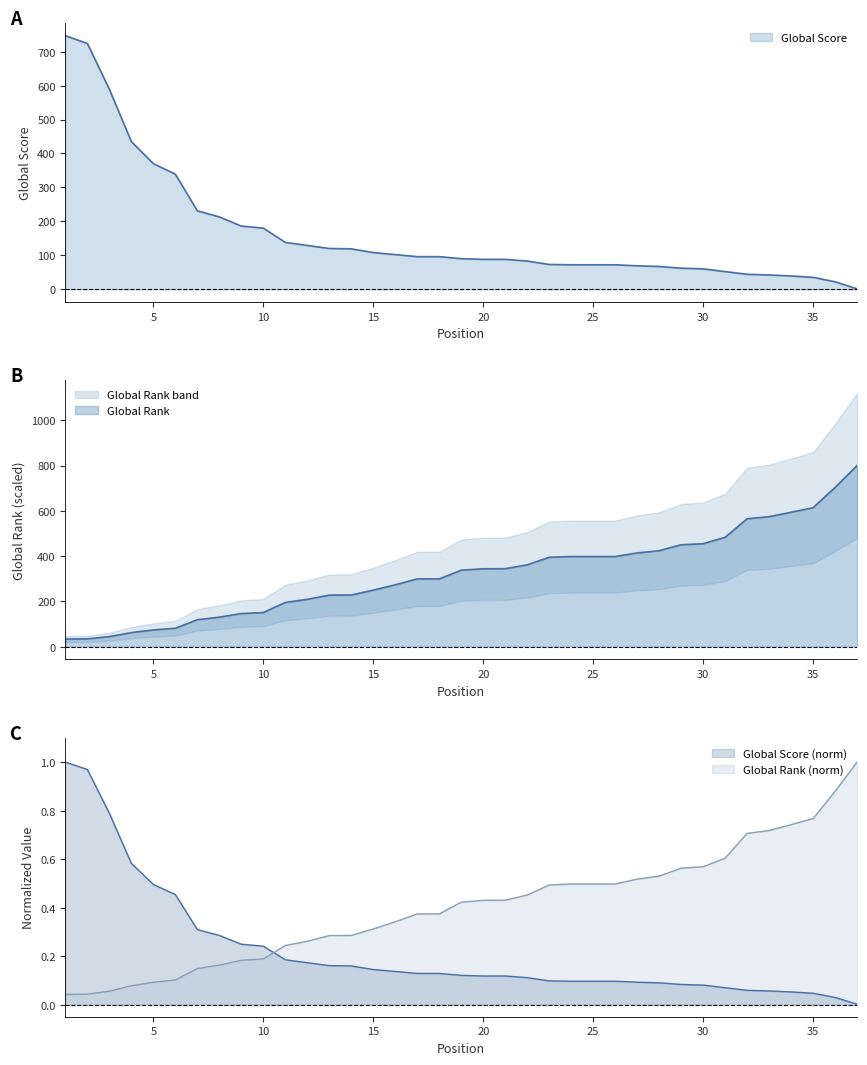

What is the sum of all Global Rank values?

11906.5